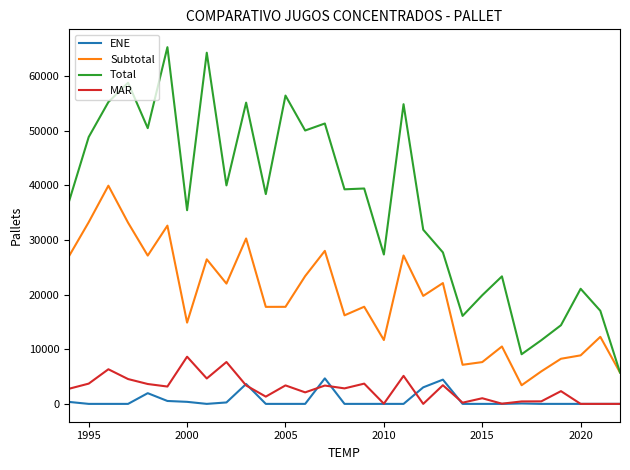

Which series has the largest total across all categories?

Total